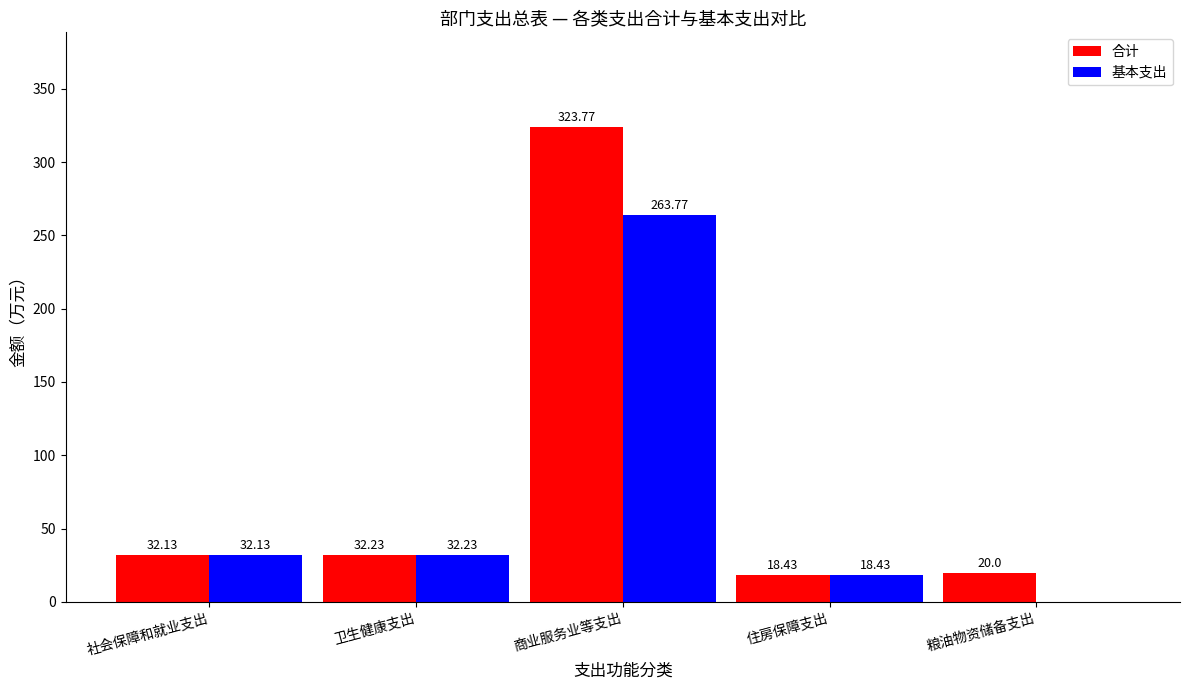

At which category does the chart reach its peak across all series?

商业服务业等支出